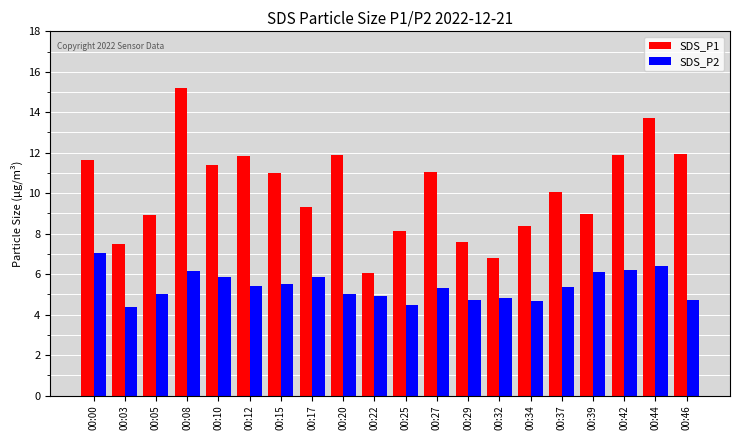

What is the maximum value for SDS_P1?

15.2